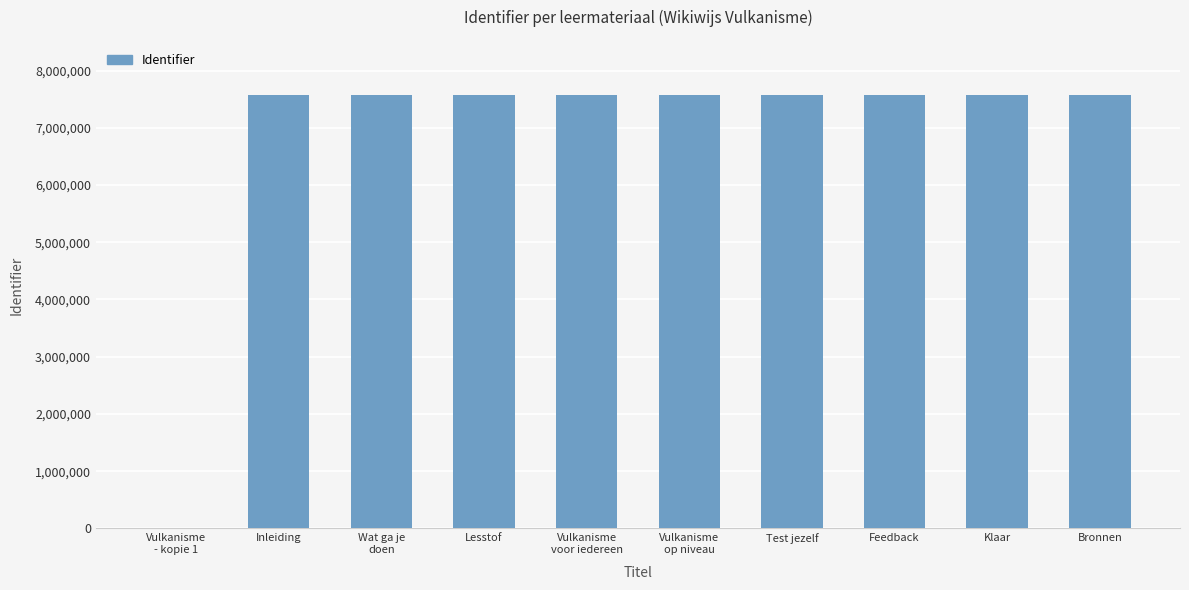

What is the average value?

6820026